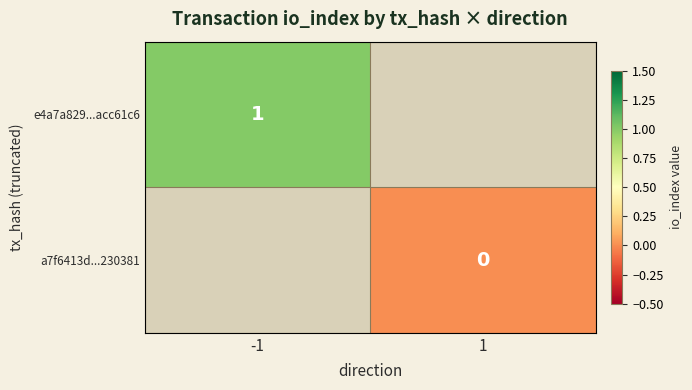

At -1, list the series in order from largest to smallest.

e4a7a829...acc61c6, a7f6413d...230381